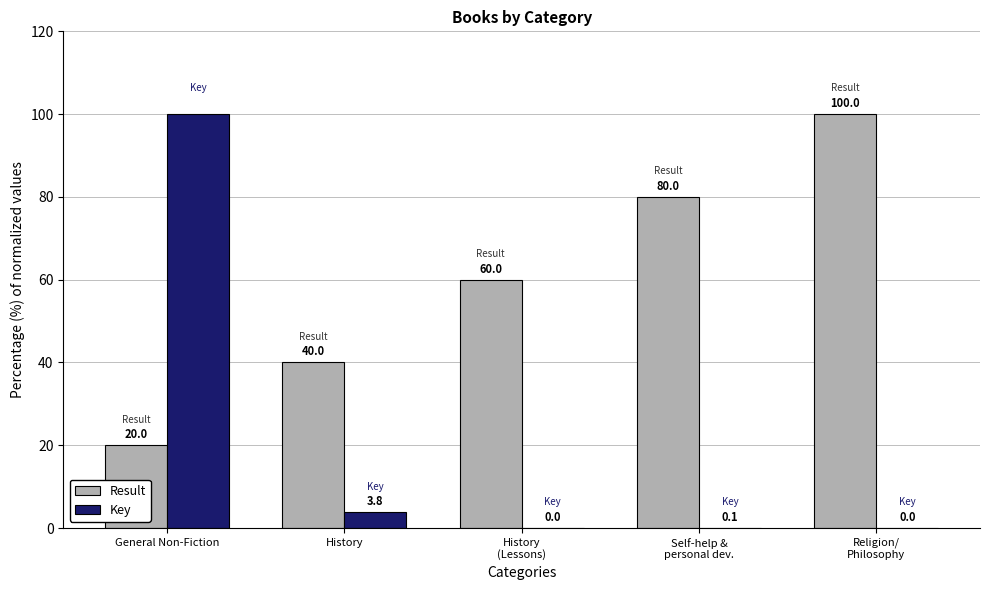

At which category is the sum across all series the highest?

General Non-Fiction